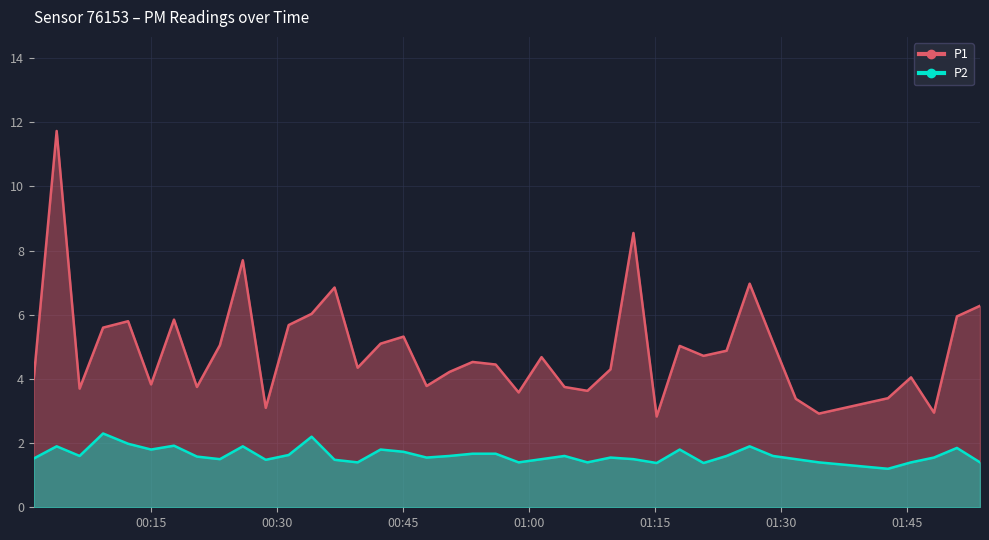

What is the highest value of the P2 series?

2.3